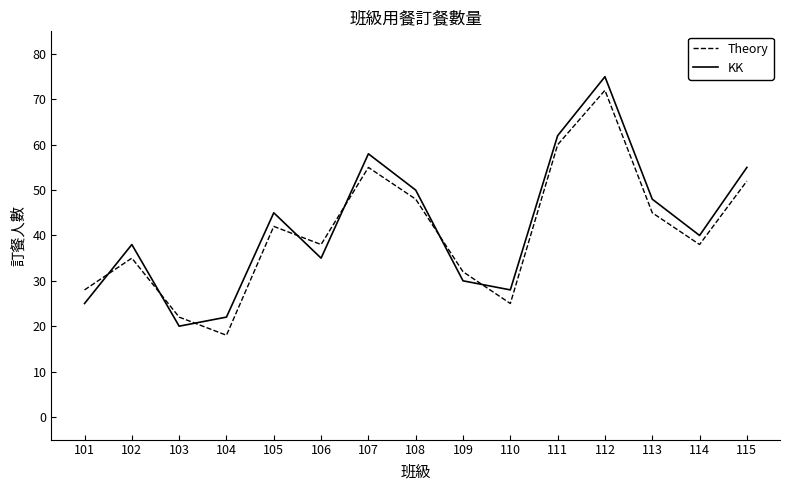

At which category is the sum across all series the highest?

112